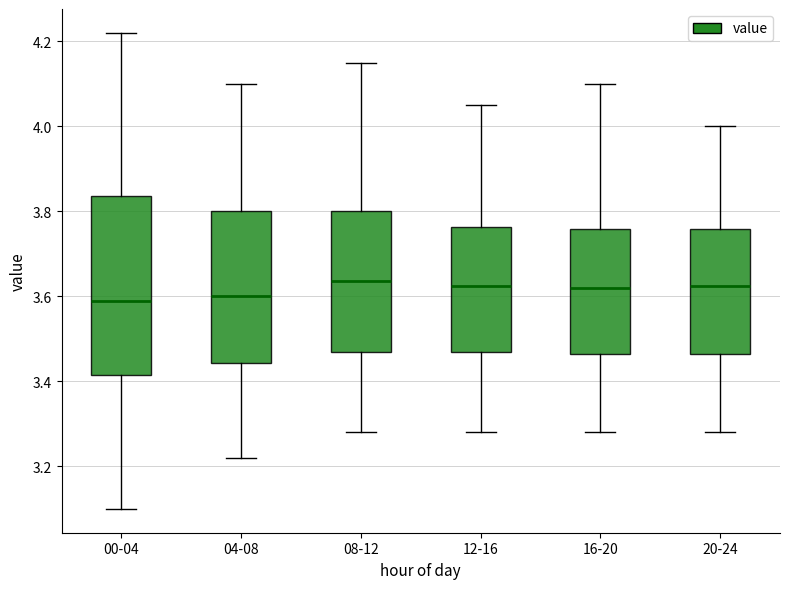

Where is the upper edge of the box for 00-04 on the y-axis? The values are not printed on the chart, so give them approximately, as read against the axis.

3.84